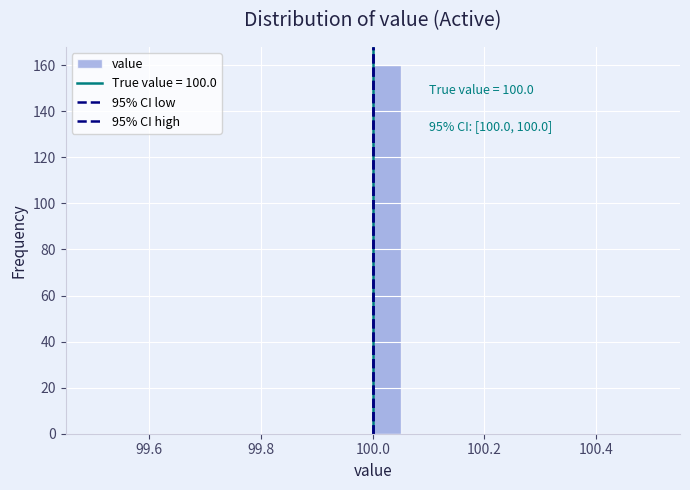

Read against the x-axis, roughly where is the centre of the tallest bar?

100.02